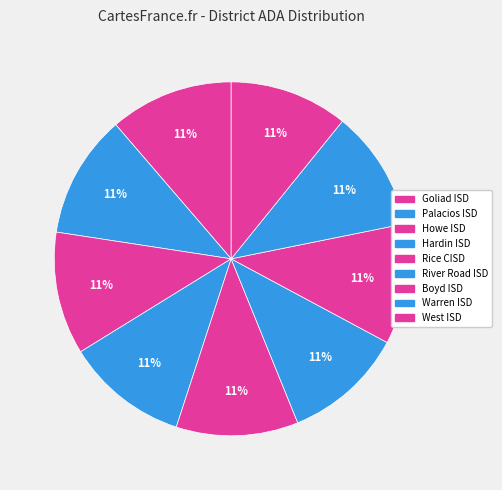

Which slice is the smallest?

West ISD